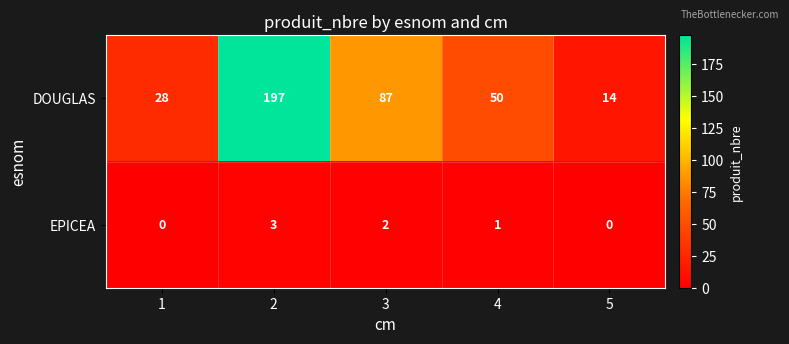

What is the lowest value of the DOUGLAS series?

14